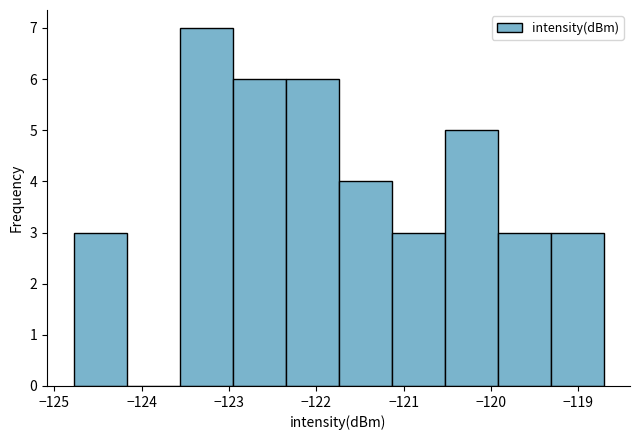

Reading left to right, transcribe this chart: for each bar, give the range it covers on the x-axis and its height. Neither the bar edges nor the heights are printed on the chart, so give them approximately, as read against the axes.

-124.8 to -124.2: 3
-124.2 to -123.6: 0
-123.6 to -123.0: 7
-123.0 to -122.4: 6
-122.4 to -121.7: 6
-121.7 to -121.1: 4
-121.1 to -120.5: 3
-120.5 to -119.9: 5
-119.9 to -119.3: 3
-119.3 to -118.7: 3